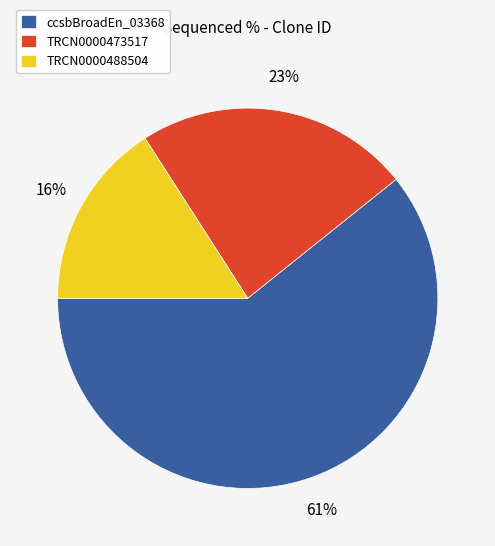

Which category has the smallest portion of the pie?

TRCN0000488504